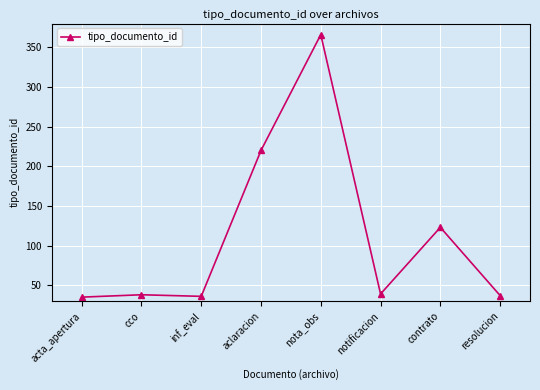

What is the change in value from acta_apertura to notificacion?

+4